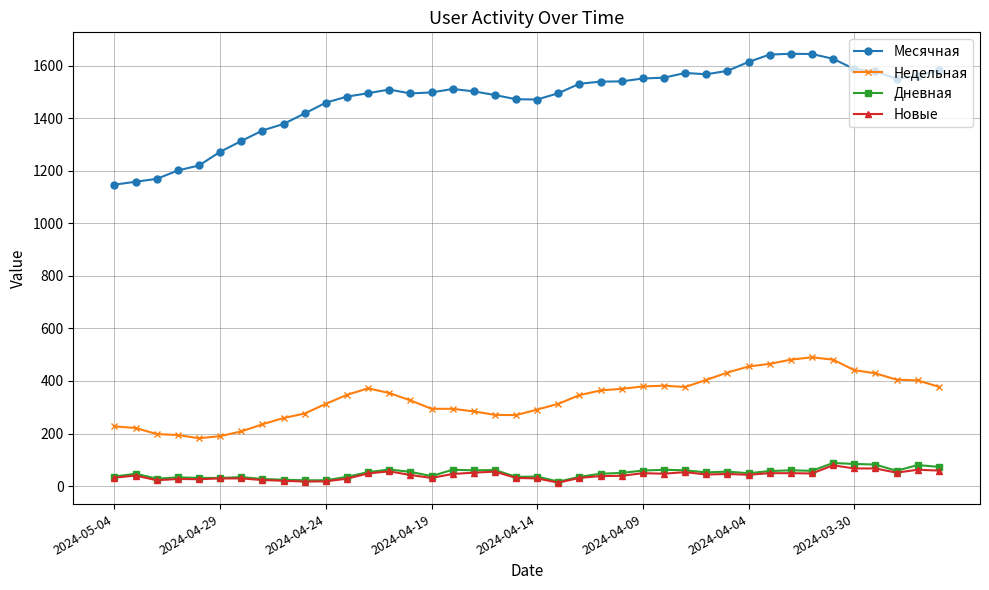

What is the greatest value displayed?

1645